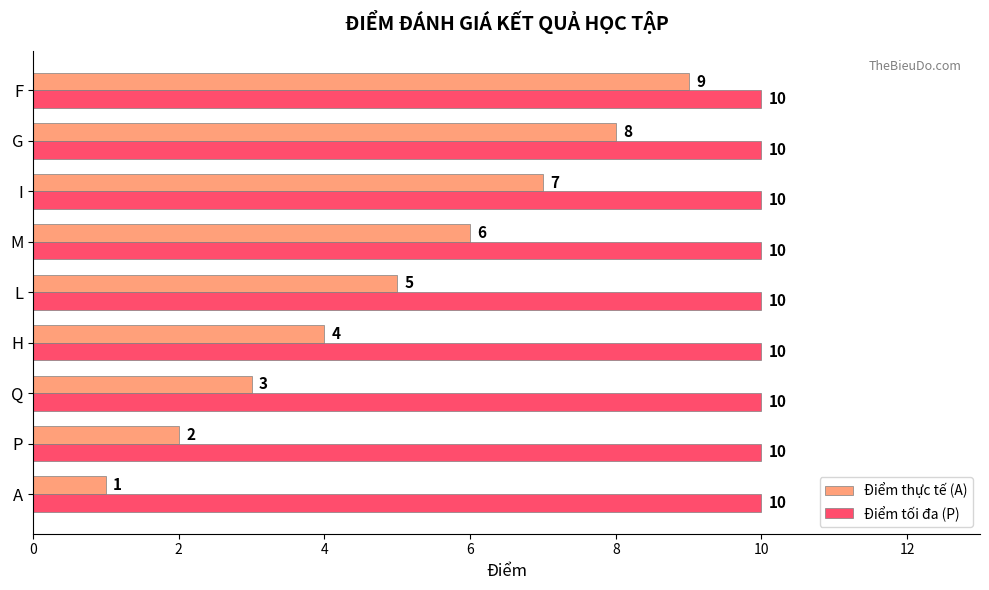

What is the total value across all series at Q?

13